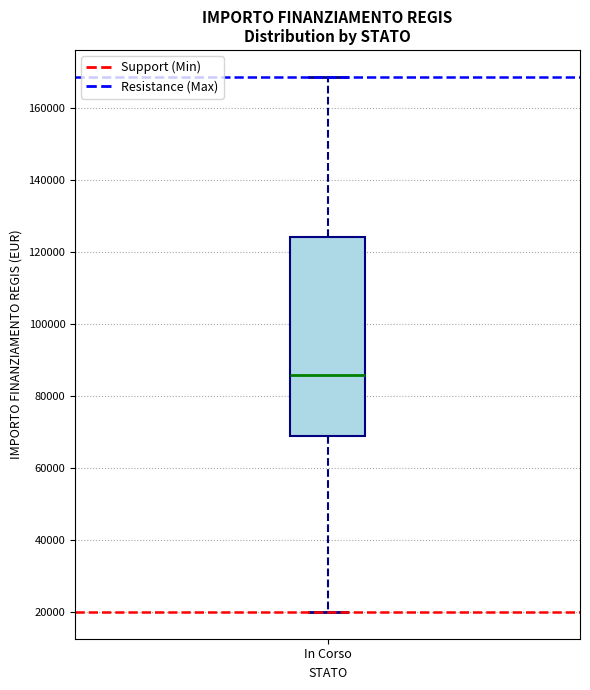

Where does the lower whisker of the box for In Corso end on the y-axis? The values are not printed on the chart, so give them approximately, as read against the axis.

20000